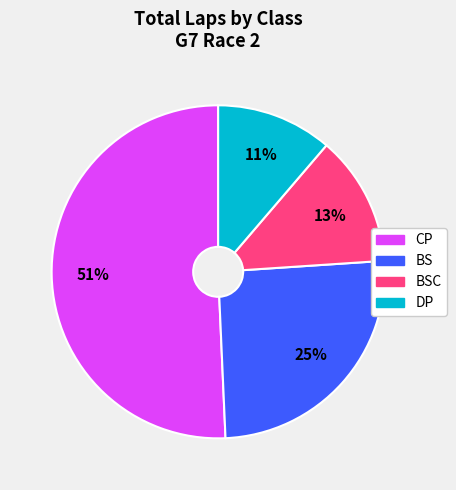

What is the largest slice in the pie chart?

CP